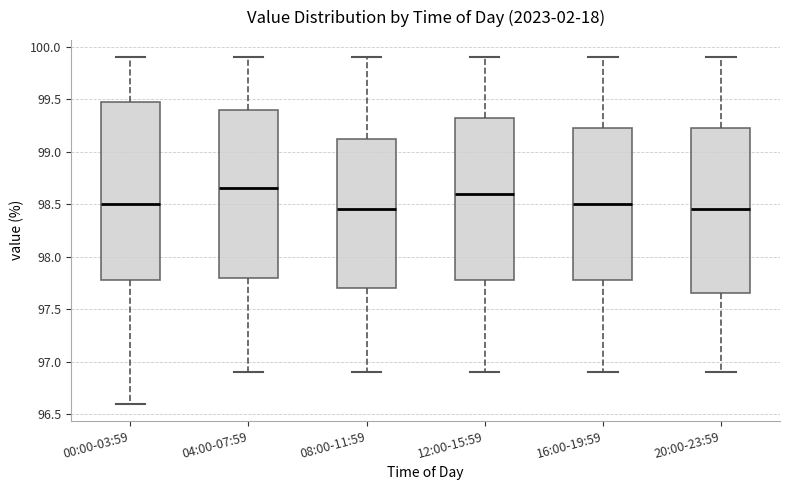

Where does the lower whisker of the box for 16:00-19:59 end on the y-axis? The values are not printed on the chart, so give them approximately, as read against the axis.

96.90